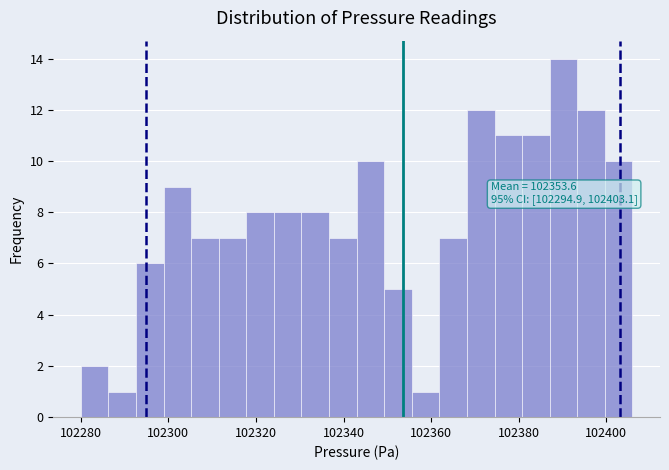

Around what value on the x-axis is the tallest bar? Give the approximate position of its centre, as read against the axis.

102390